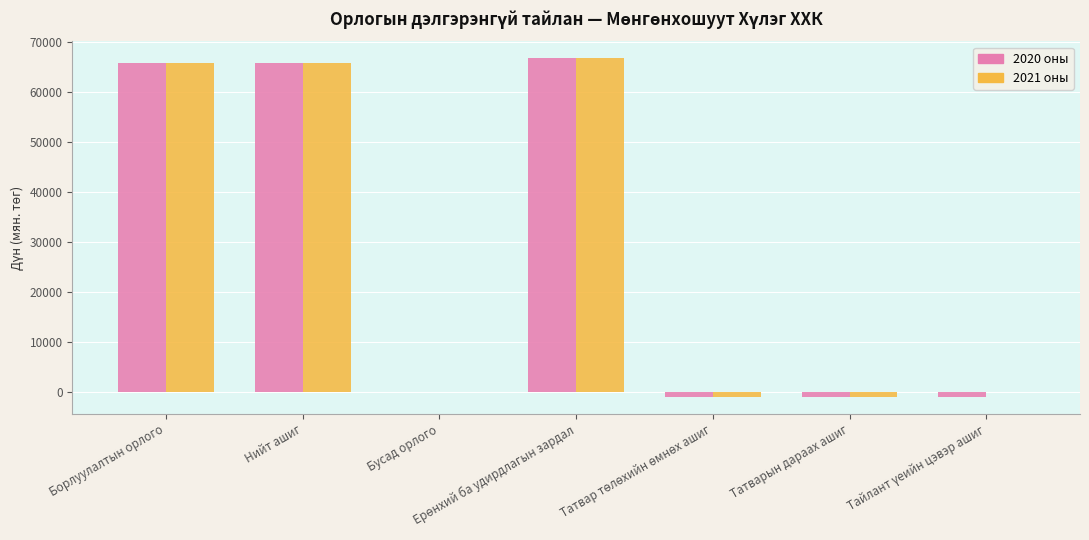

What is the highest value of the 2020 оны series?

66776.5